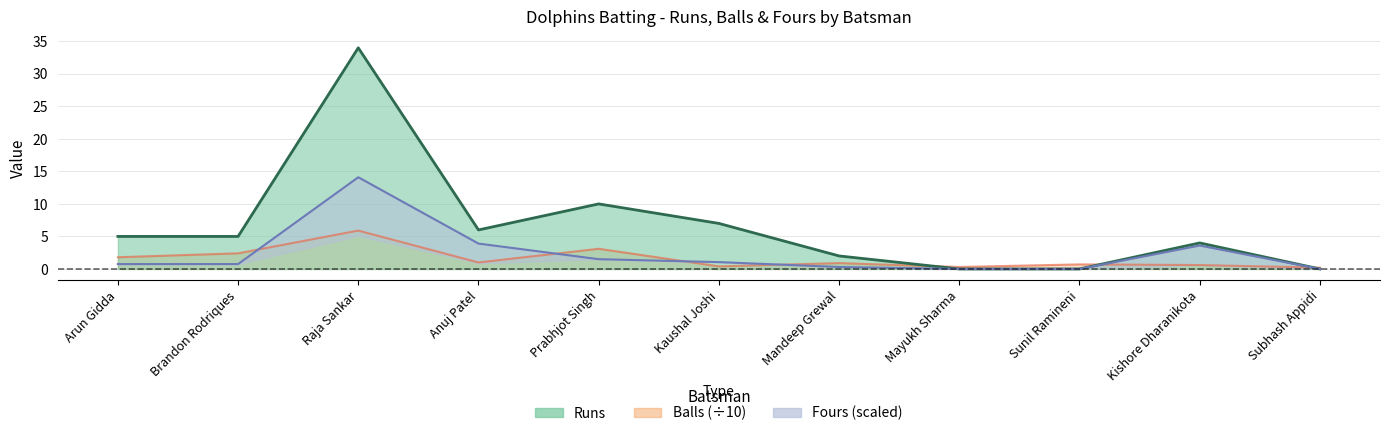

True or false: Fours and Runs intersect in this chart.

False